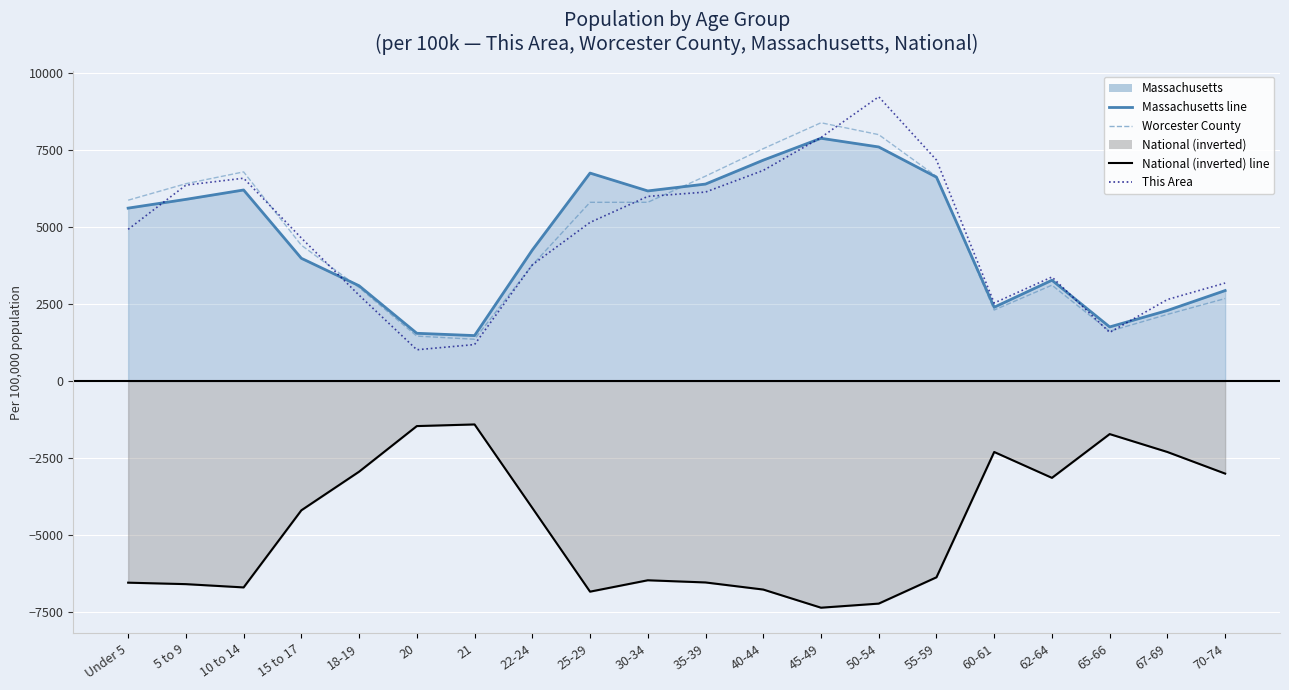

Between 15 to 17 and 45-49, which series saw the biggest shift?

Worcester County